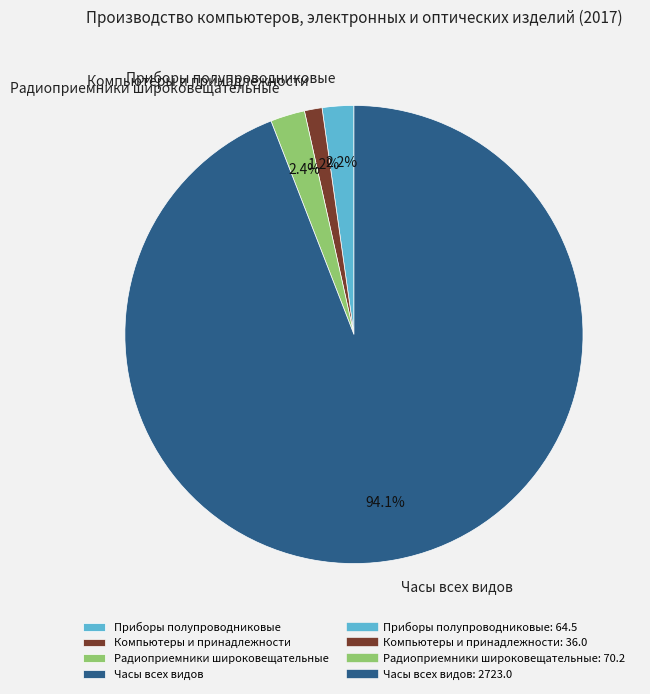

To the nearest percent, what is the difference between the largest and smallest slice percentages?

93%